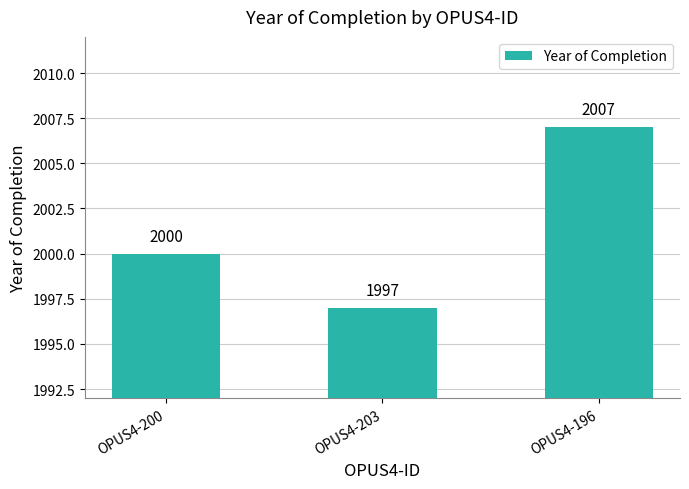

Reading left to right, transcribe all the data shown in this chart.

2000	1997	2007